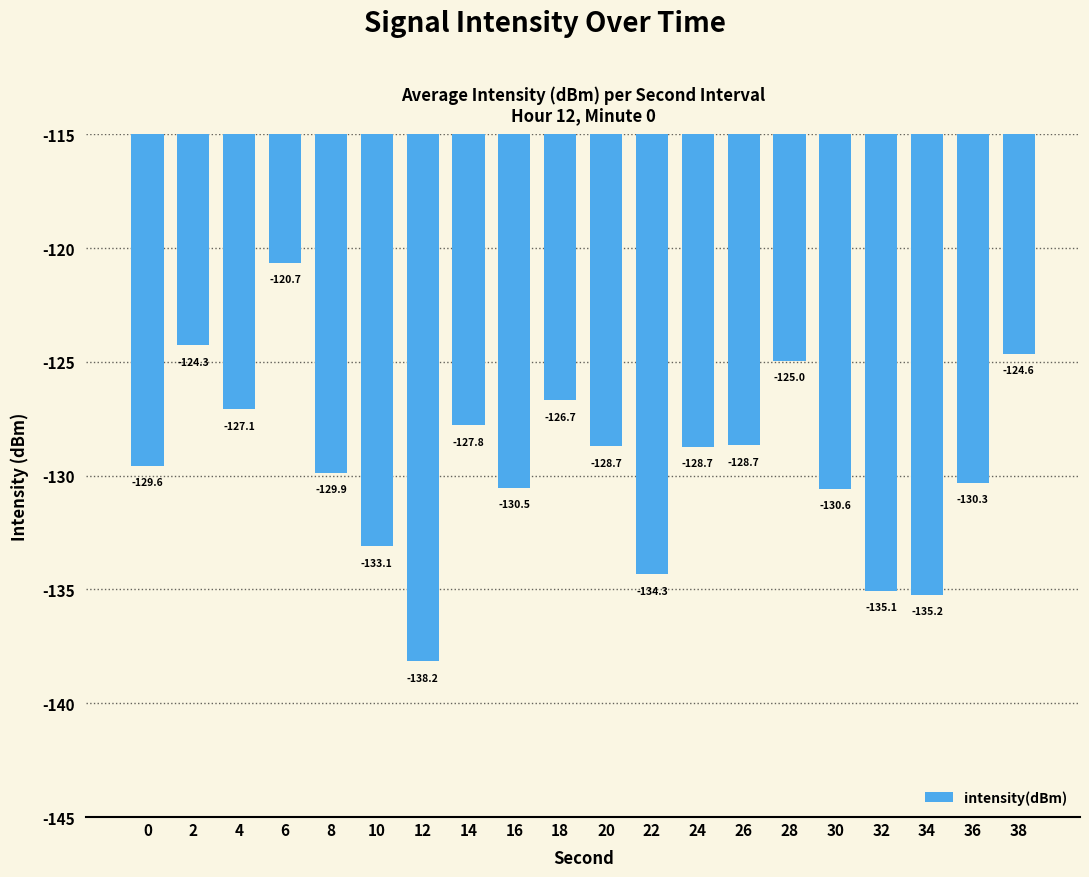

What is the difference between the maximum and second lowest values?

14.6